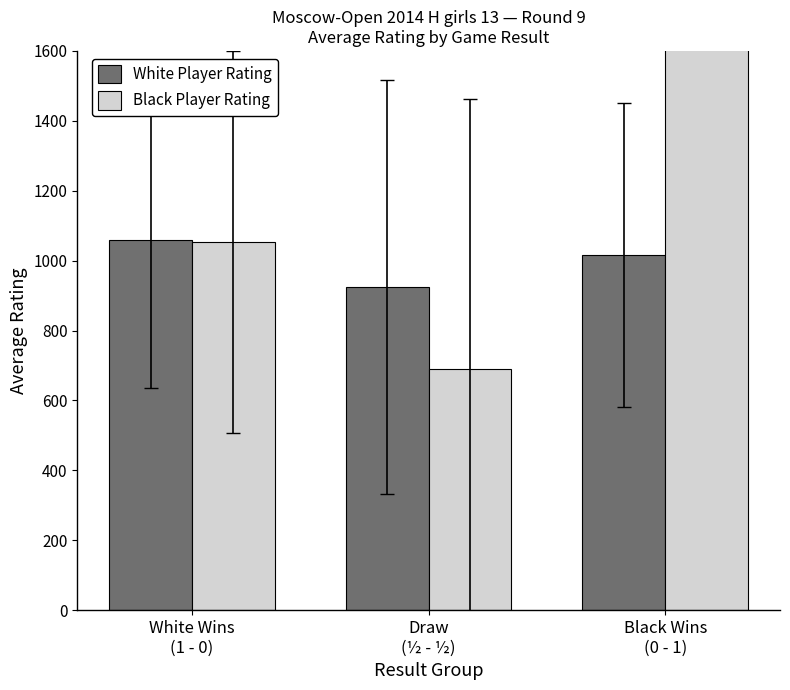

Reading right to left, what are all the values shown in this chart?

White Player Rating: 1016.2	924.8	1058.5
Black Player Rating: 1735.0	691.2	1053.8